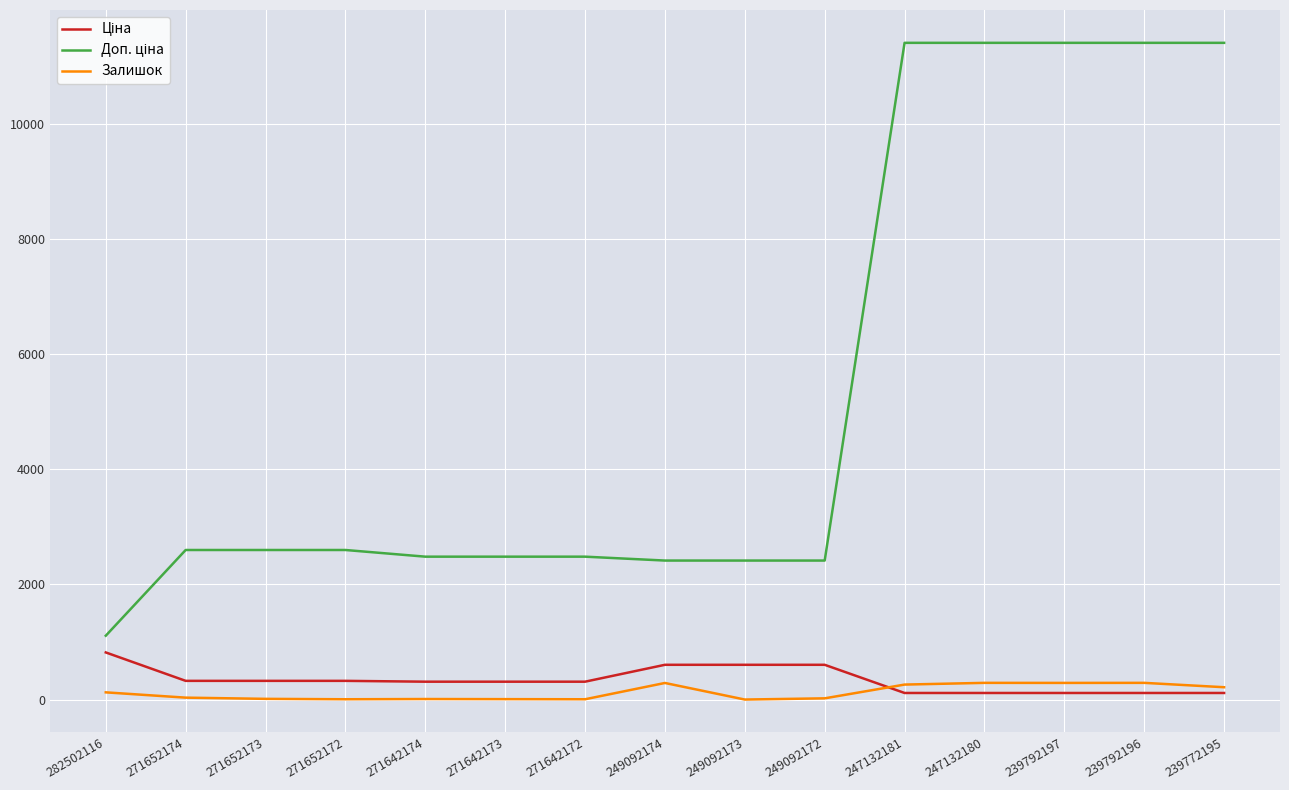

Is it true that Залишок equals 5.0 at 271642172?

True